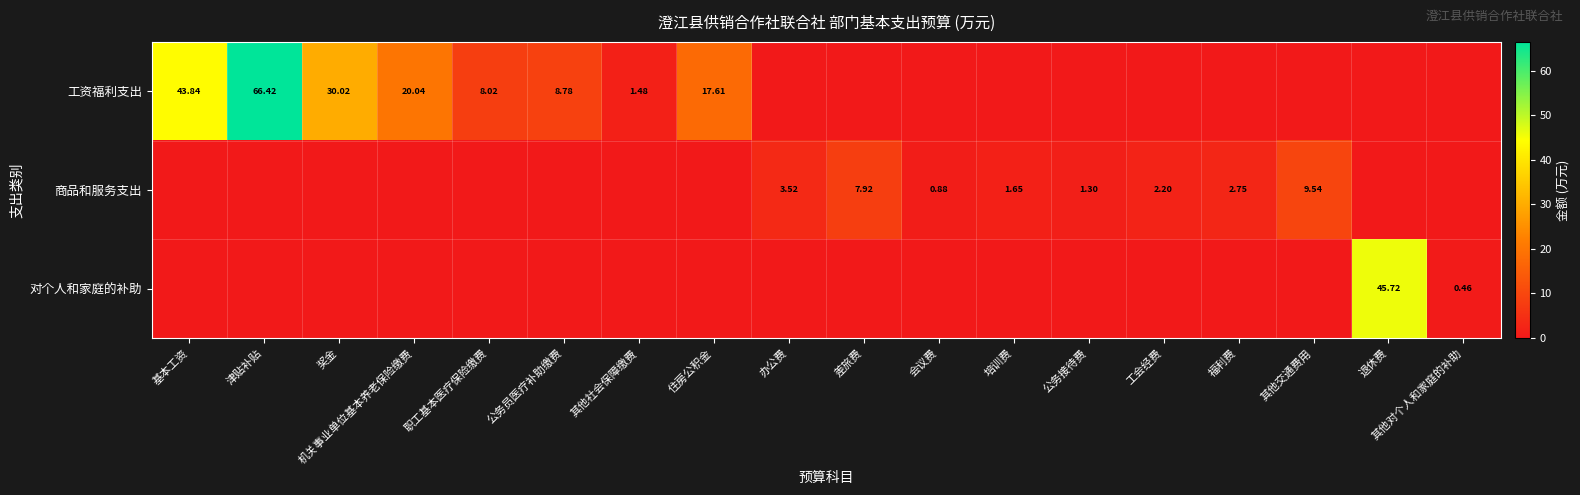

Which category has the lowest value in the 对个人和家庭的补助 series?

基本工资